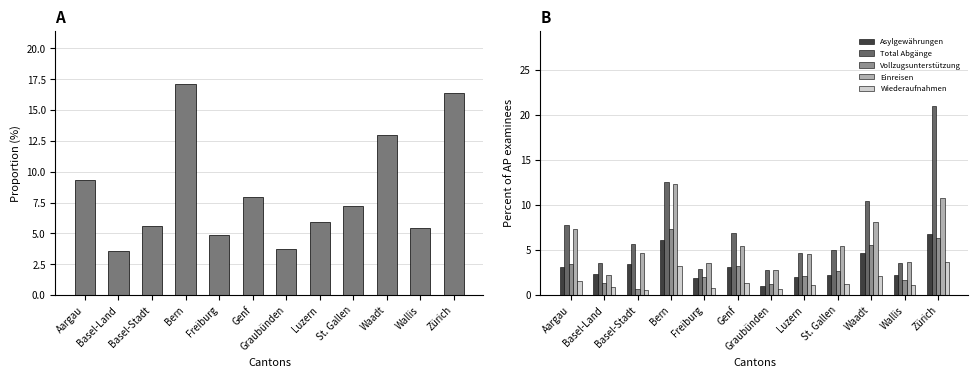

Read the Vollzugsunterstützung value at Freiburg.

2.0